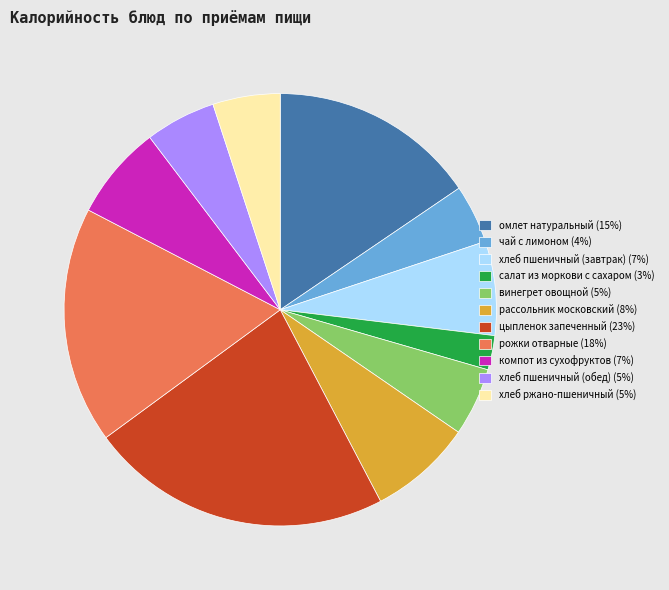

How many segments does this pie chart have?

11